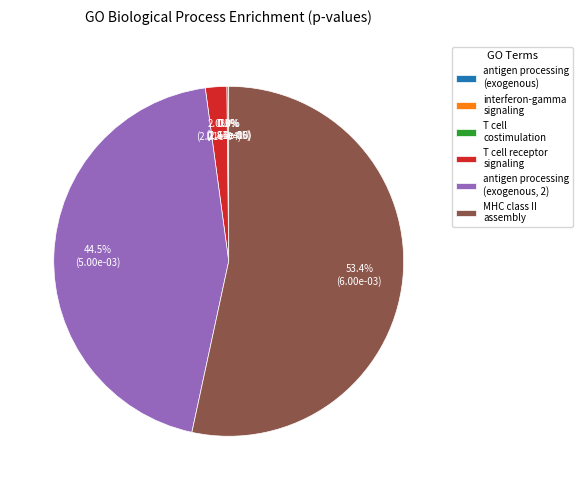

Do MHC class II assembly and T cell receptor signaling together represent more than half of the pie?

Yes